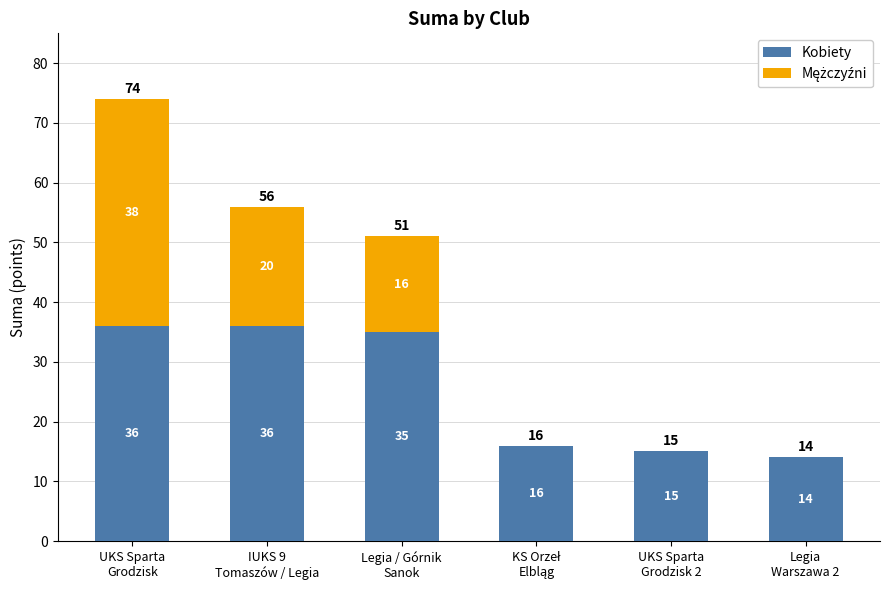

Is it true that Kobiety equals 15.6 at IUKS 9
Tomaszów / Legia?

False